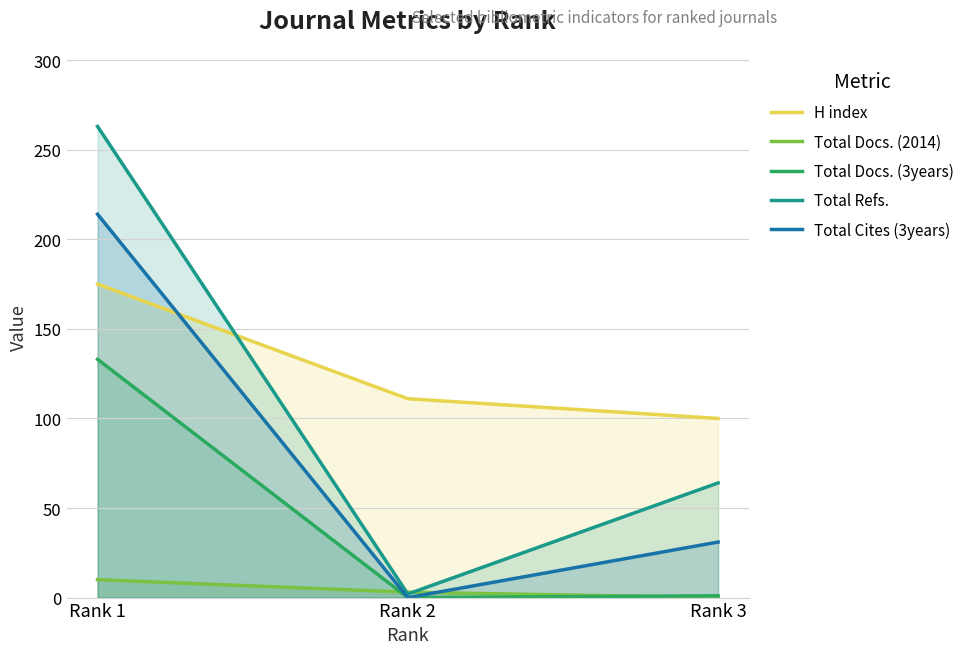

Rank the series by their average value, from highest to lowest.

H index, Total Refs., Total Cites (3years), Total Docs. (3years), Total Docs. (2014)